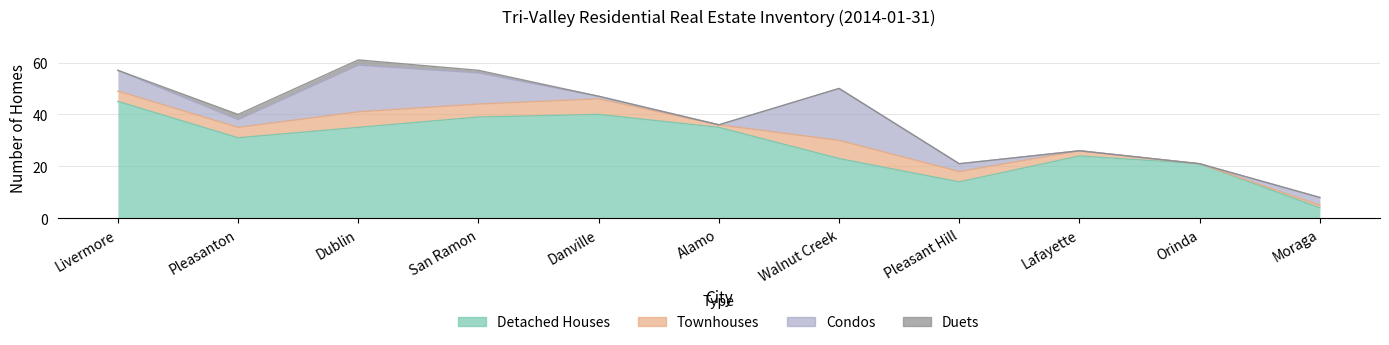

Which series has the largest range (max minus min)?

Detached Houses